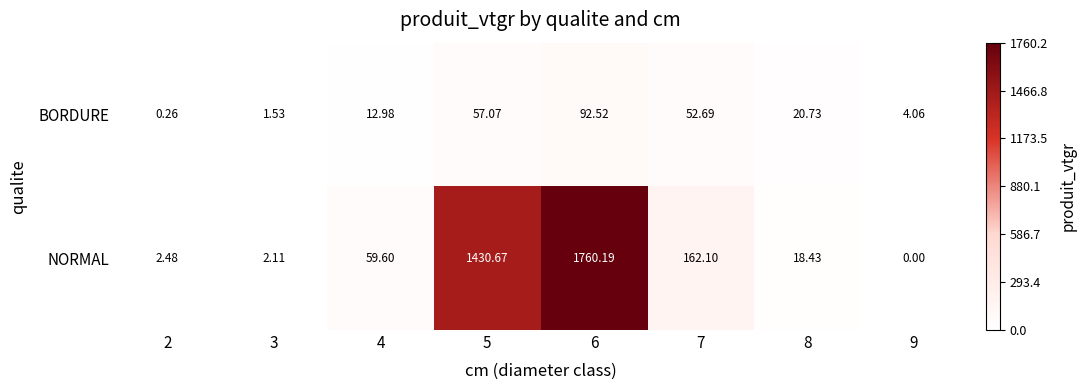

Rank the series by their average value, from highest to lowest.

NORMAL, BORDURE